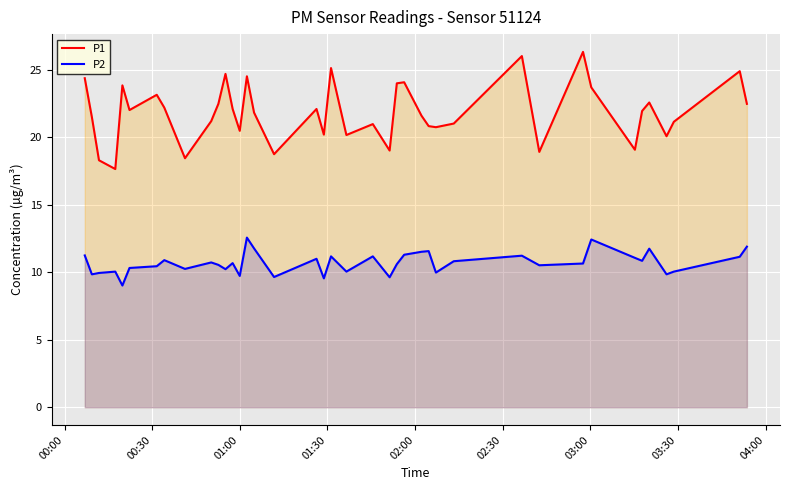

Which series has the largest total across all categories?

P1